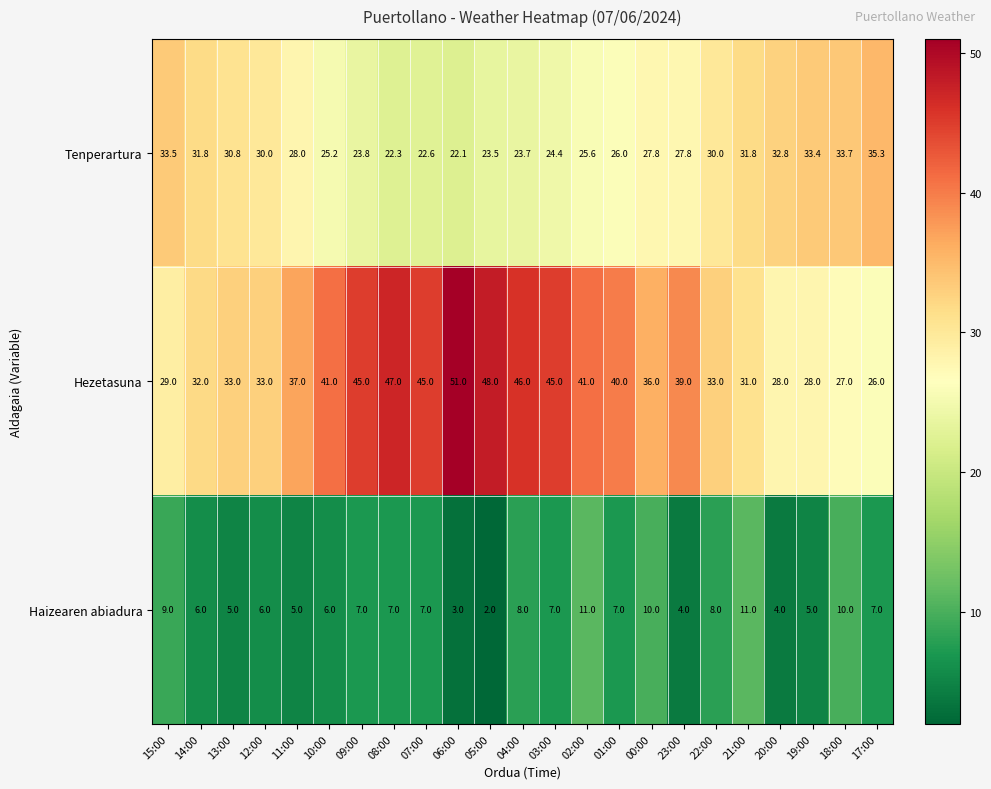

Rank the series by their maximum value, from lowest to highest.

Haizearen abiadura, Tenperartura, Hezetasuna